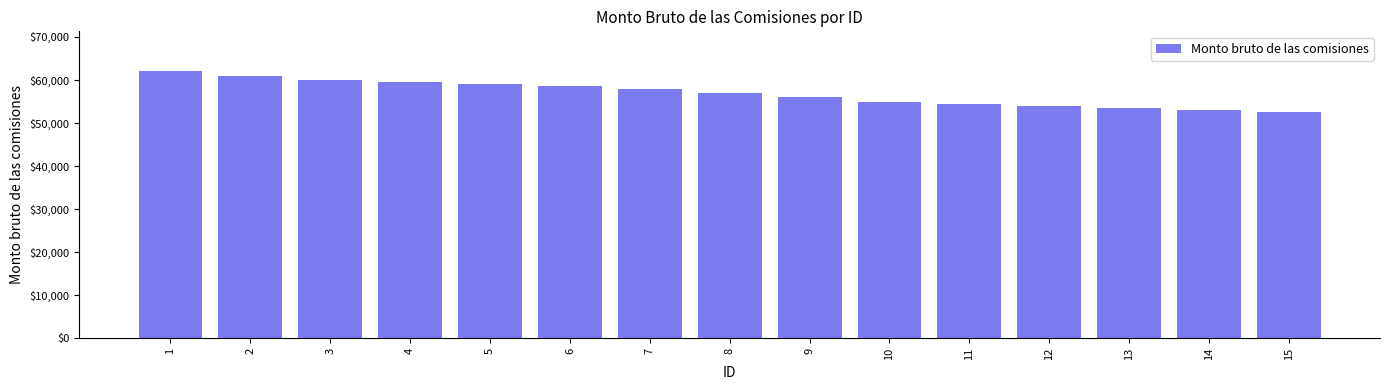

At which label does the data first exceed 57000?

1